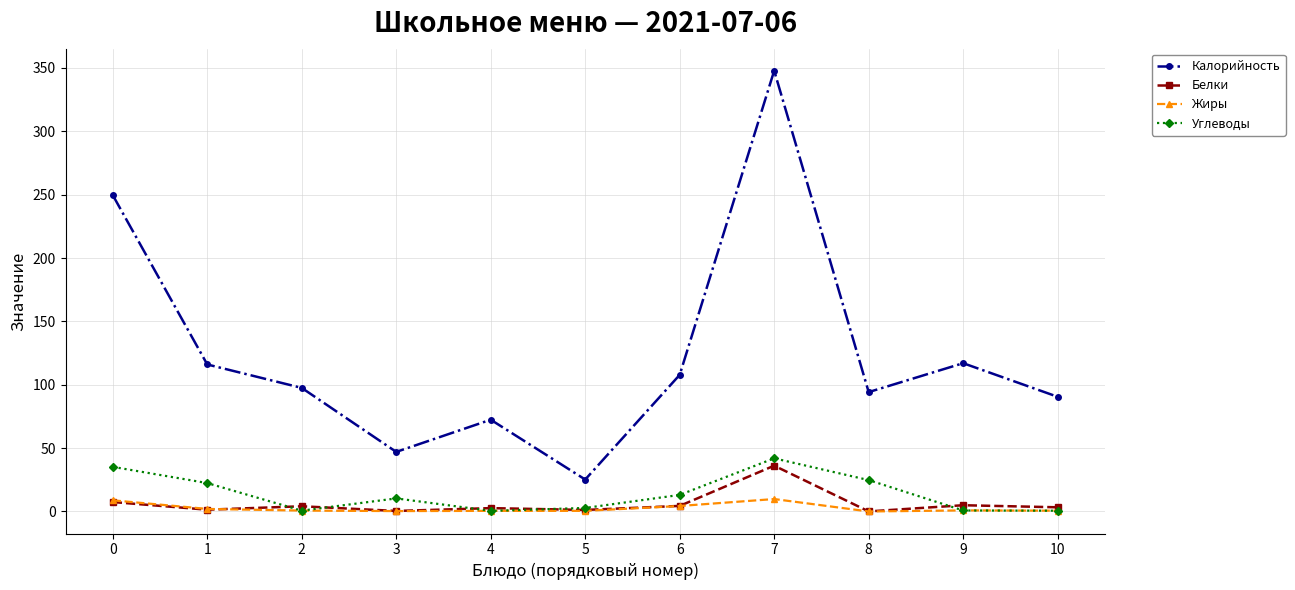

The value of Калорийность at 3 is 47.0. True or false?

True